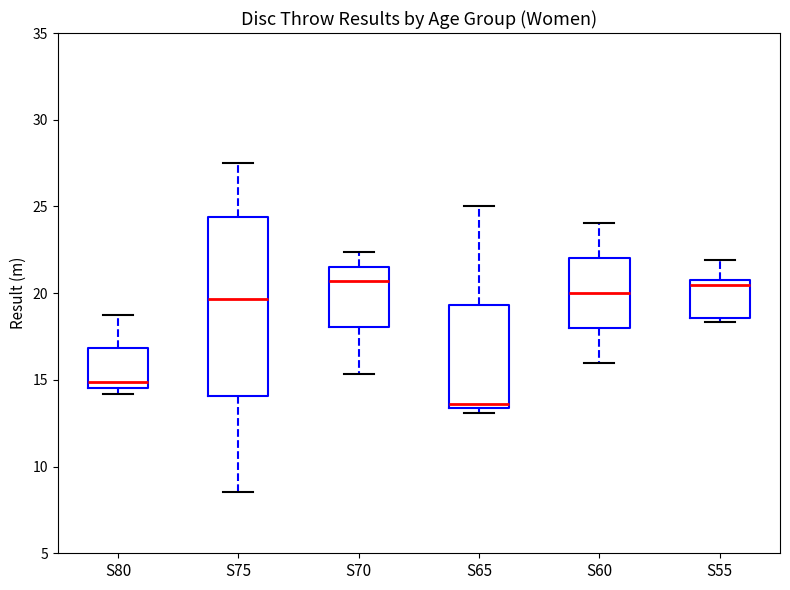

Reading left to right, transcribe this box plot: for each box, give where its median line is, the range the box spans, and where its two whiskers end, as read against the y-axis. The values are not printed on the chart, so give them approximately, as read against the axis.

S80: median 15.0, box 14.5 to 17.0, whiskers 14.0 to 19.0
S75: median 19.5, box 14.0 to 24.5, whiskers 8.5 to 27.5
S70: median 20.5, box 18.0 to 21.5, whiskers 15.5 to 22.5
S65: median 13.5 (just above the box's lower edge), box 13.5 to 19.5, whiskers 13.0 to 25.0
S60: median 20.0, box 18.0 to 22.0, whiskers 16.0 to 24.0
S55: median 20.5, box 18.5 to 21.0, whiskers 18.5 (just below the box's lower edge) to 22.0